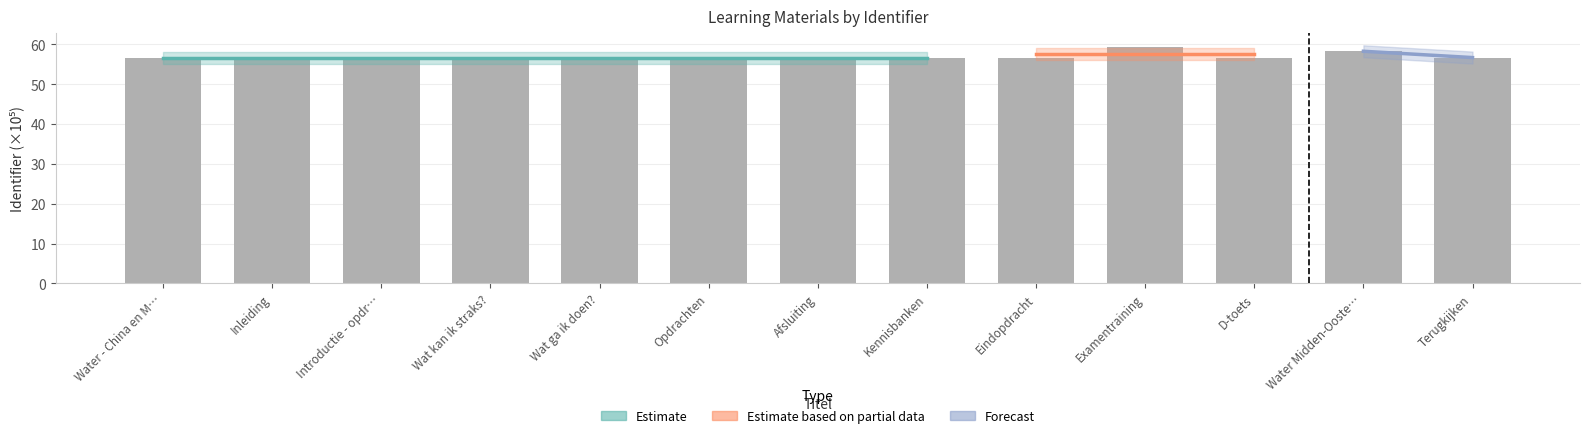

Are the bars horizontal?

No